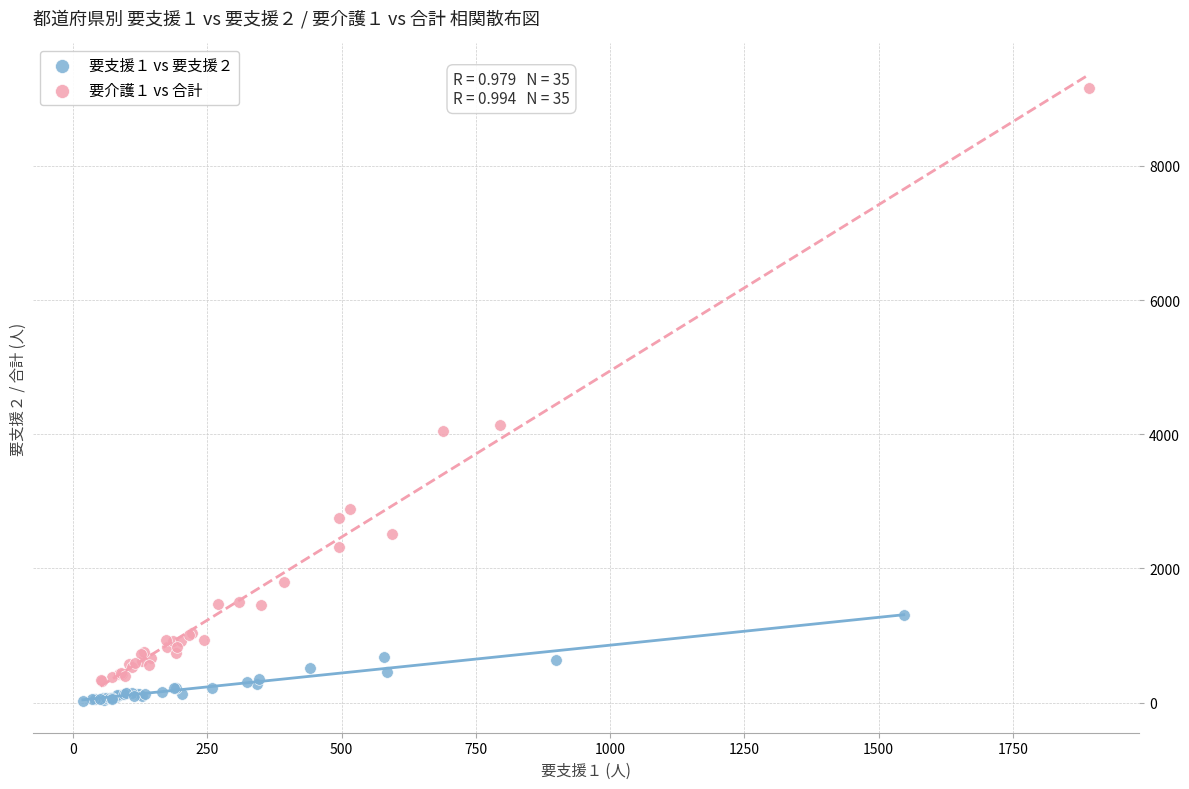

Which series contains the highest Y value?

要介護１ vs 合計